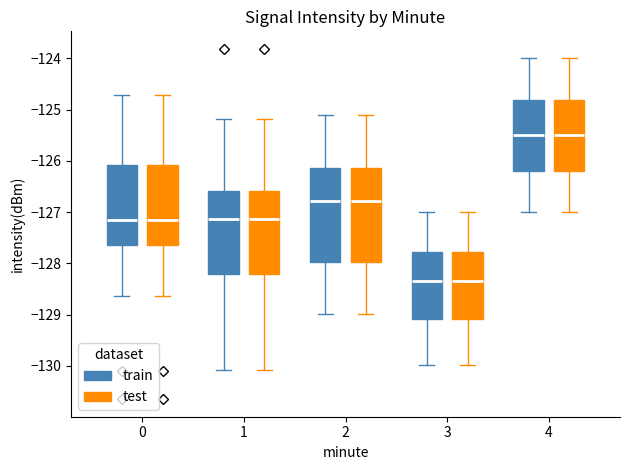

Reading left to right, transcribe this box plot: for each box, give where its median line is, the range the box spans, and where its two whiskers end, as read against the y-axis. The values are not printed on the chart, so give them approximately, as read against the axis.

0 (train): median -127.1, box -127.6 to -126.1, whiskers -128.6 to -124.7
0 (test): median -127.1, box -127.6 to -126.1, whiskers -128.6 to -124.7
1 (train): median -127.1, box -128.2 to -126.6, whiskers -130.1 to -125.2
1 (test): median -127.1, box -128.2 to -126.6, whiskers -130.1 to -125.2
2 (train): median -126.8, box -128.0 to -126.1, whiskers -129.0 to -125.1
2 (test): median -126.8, box -128.0 to -126.1, whiskers -129.0 to -125.1
3 (train): median -128.3, box -129.1 to -127.8, whiskers -130.0 to -127.0
3 (test): median -128.3, box -129.1 to -127.8, whiskers -130.0 to -127.0
4 (train): median -125.5, box -126.2 to -124.8, whiskers -127.0 to -124.0
4 (test): median -125.5, box -126.2 to -124.8, whiskers -127.0 to -124.0